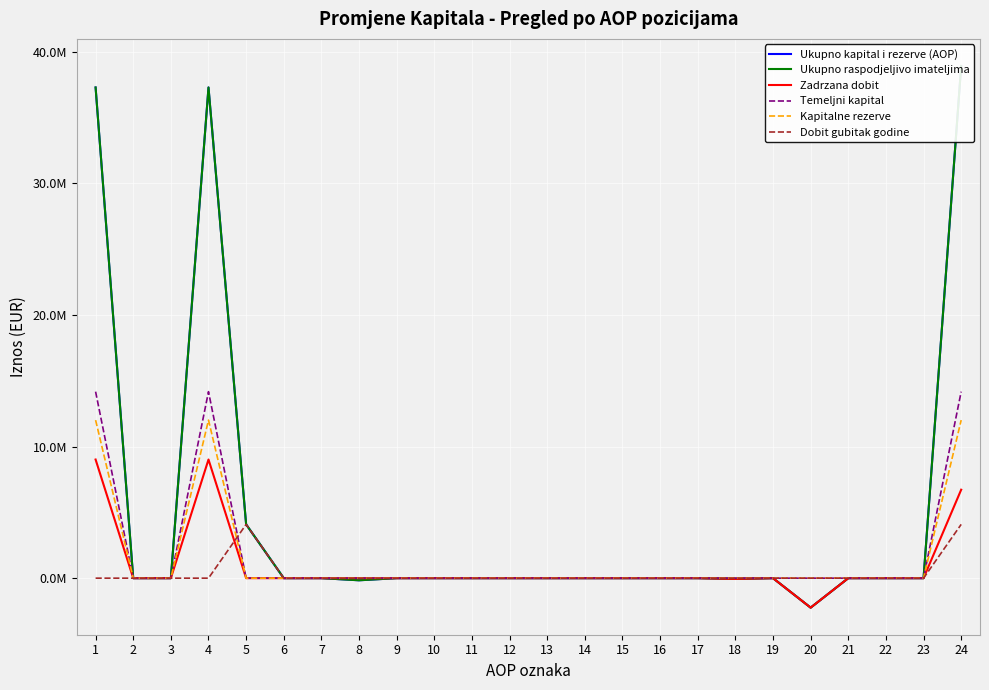

The value of Ukupno kapital i rezerve (AOP) at 8 is -160751.0. True or false?

True